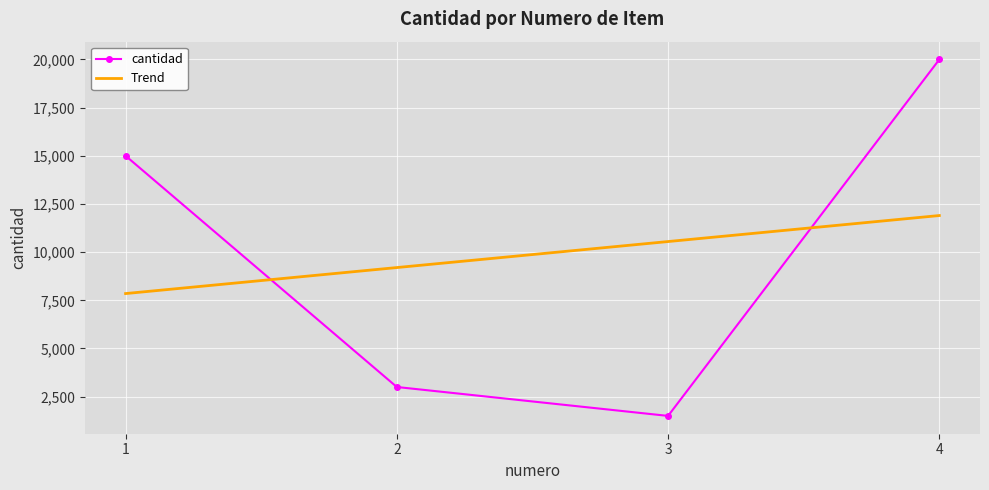

Which category has the highest value across all series?

4